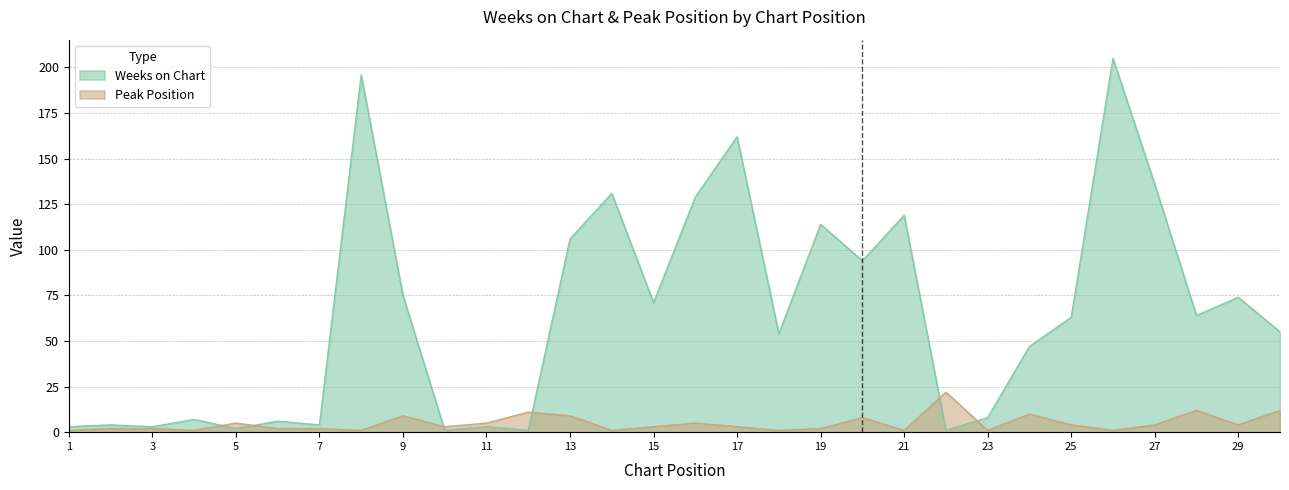

What is the sum of all Weeks on Chart values?

1938